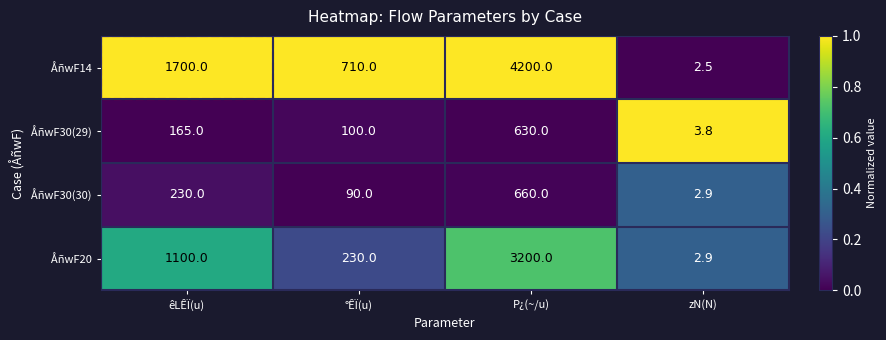

Which series has the largest total across all categories?

ÅñwF14